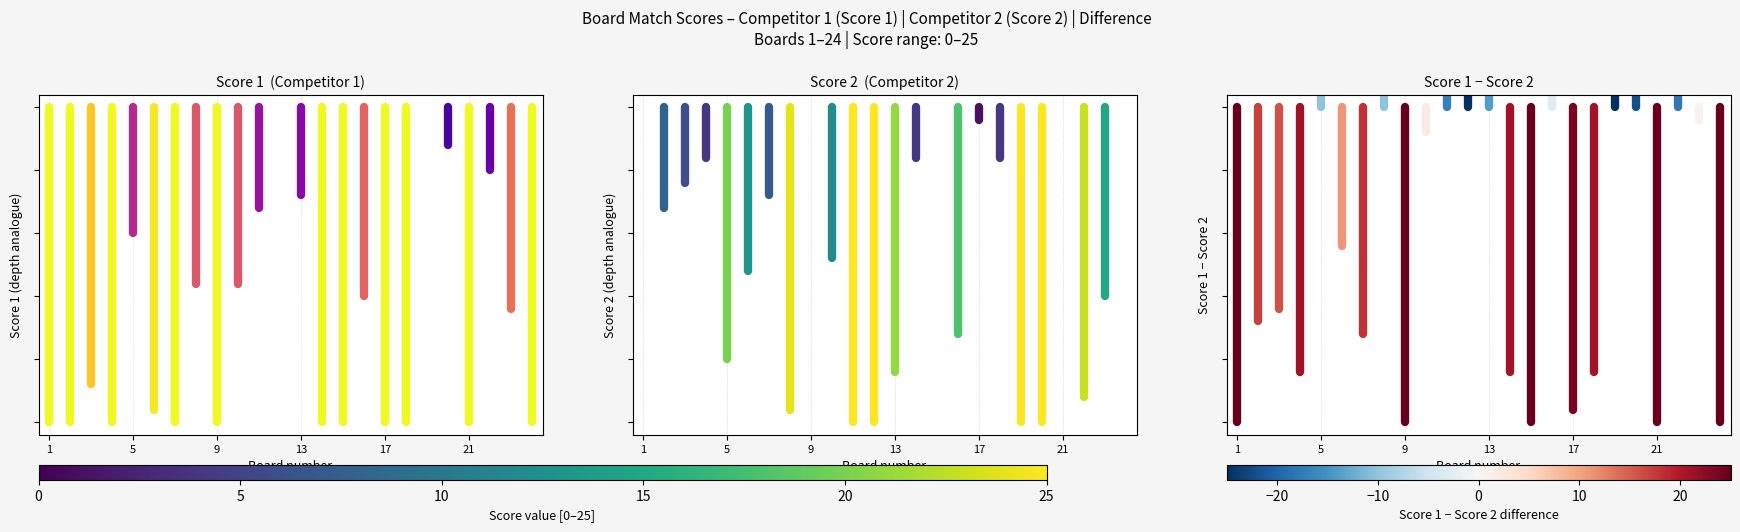

At which label does Score 2 Board 1 reach its minimum?

1